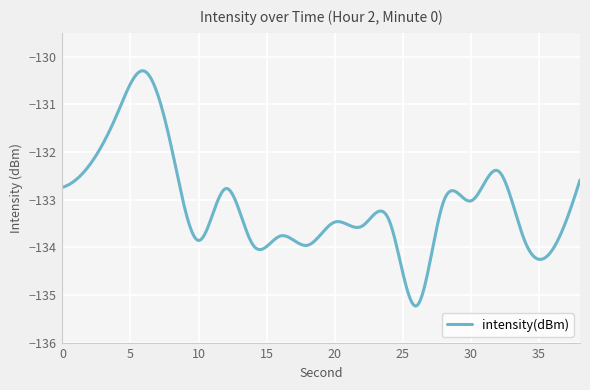

What is the maximum value shown in the chart?

-130.3